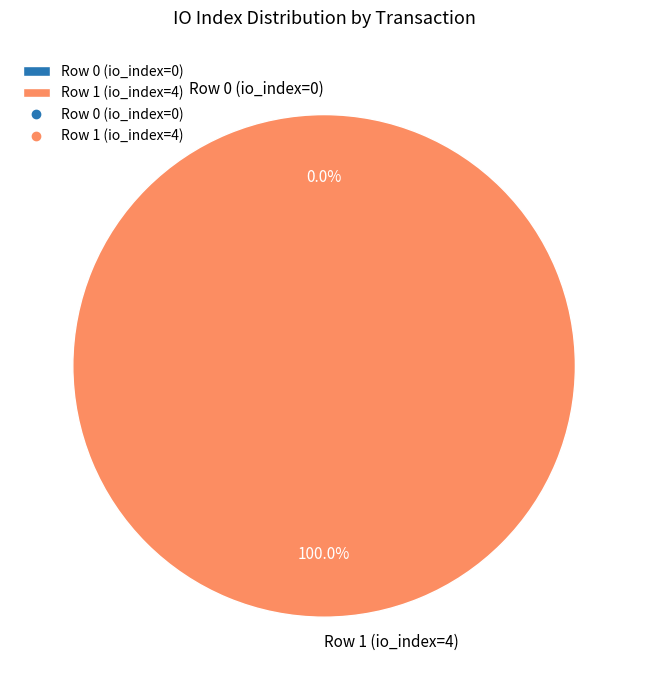

Which slice is the largest?

Row 1 (io_index=4)